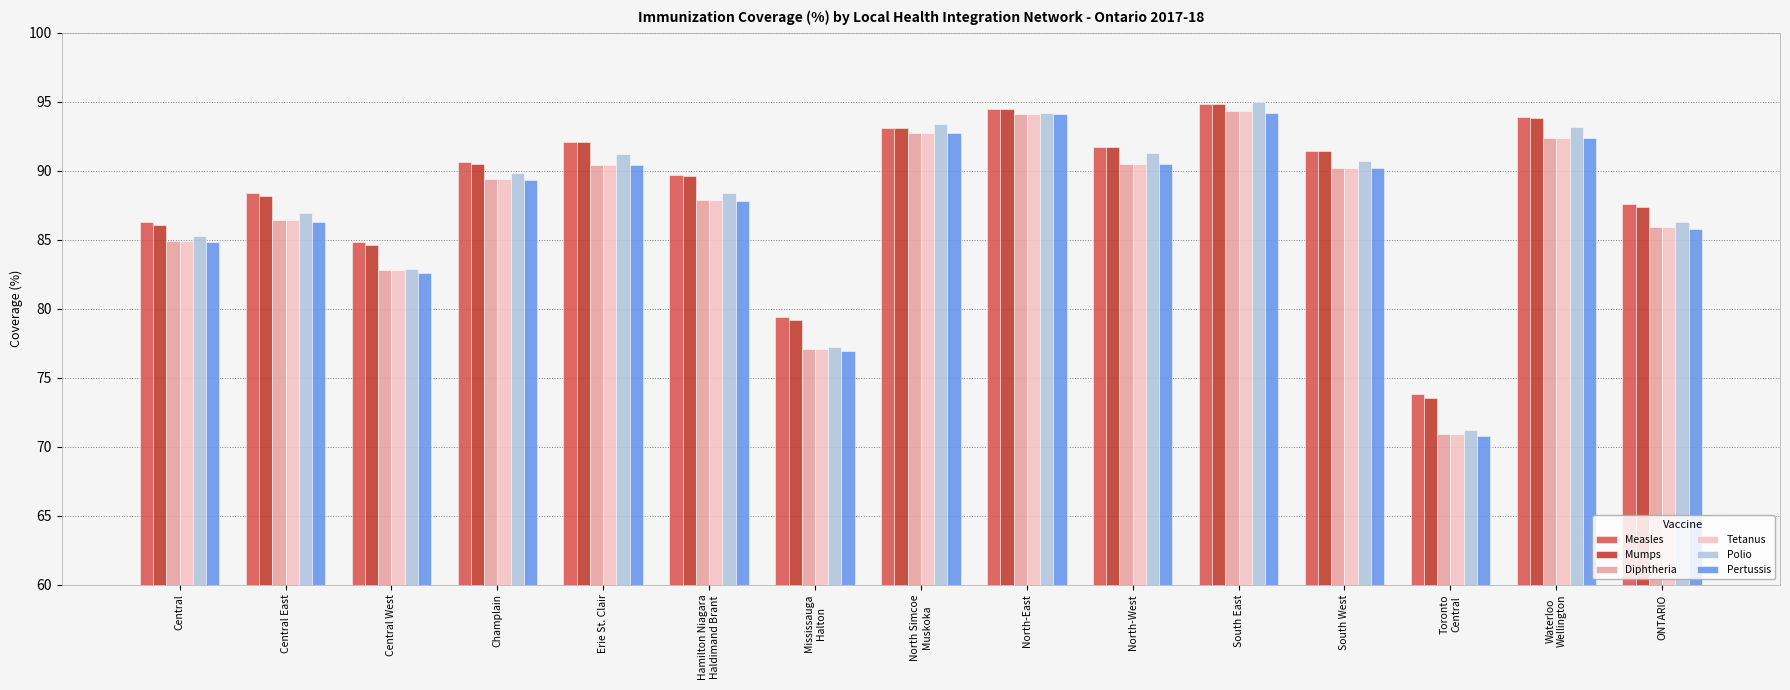

What is the difference between the maximum and minimum values in the Measles series?

21.0